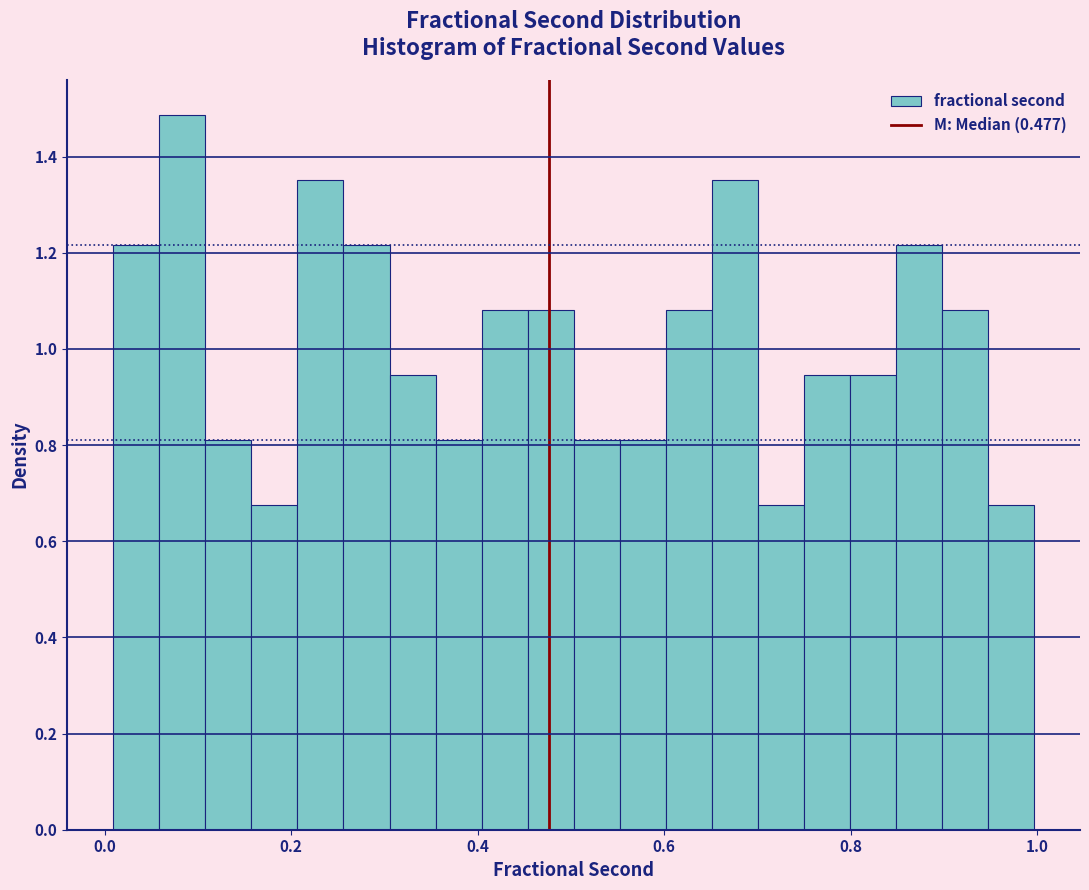

Read against the x-axis, roughly where is the centre of the tallest bar?

0.08